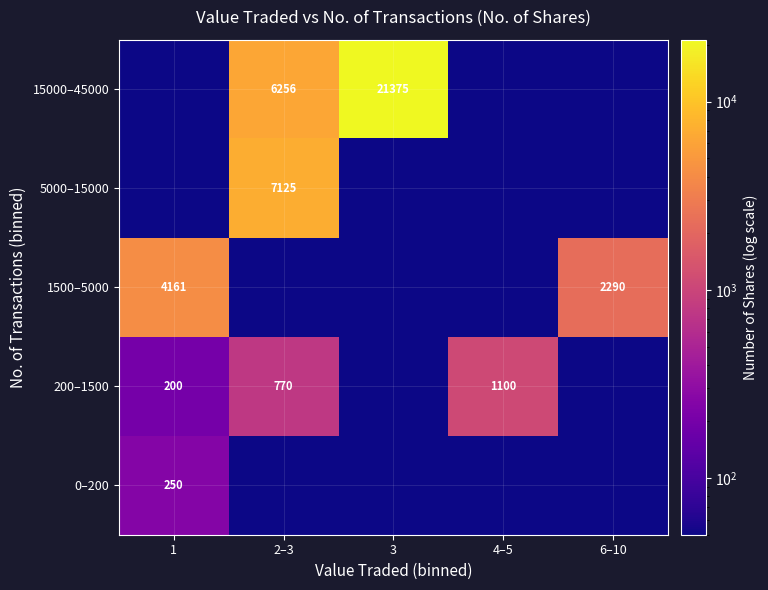

True or false: 5000–15000 has a value of 7125 at 2–3.

True